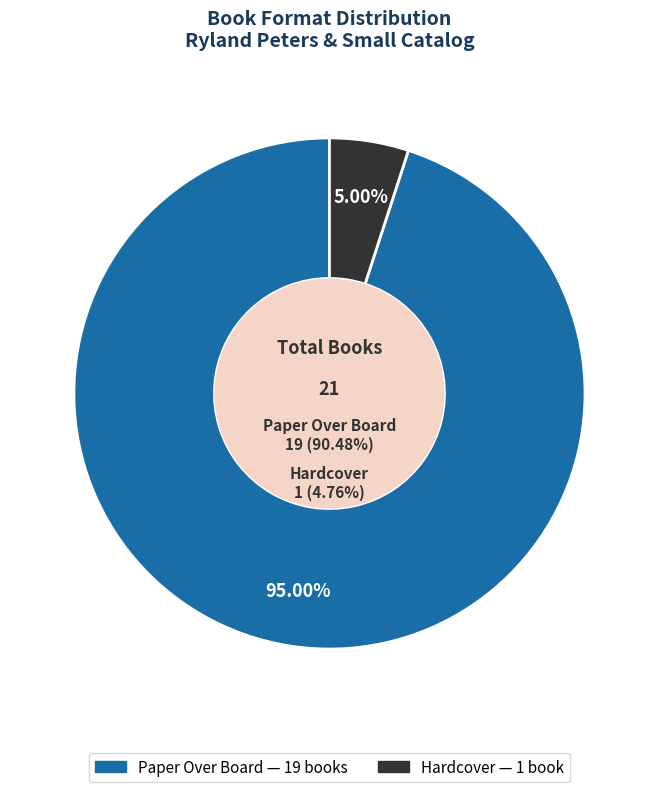

Count the number of slices in the pie.

2